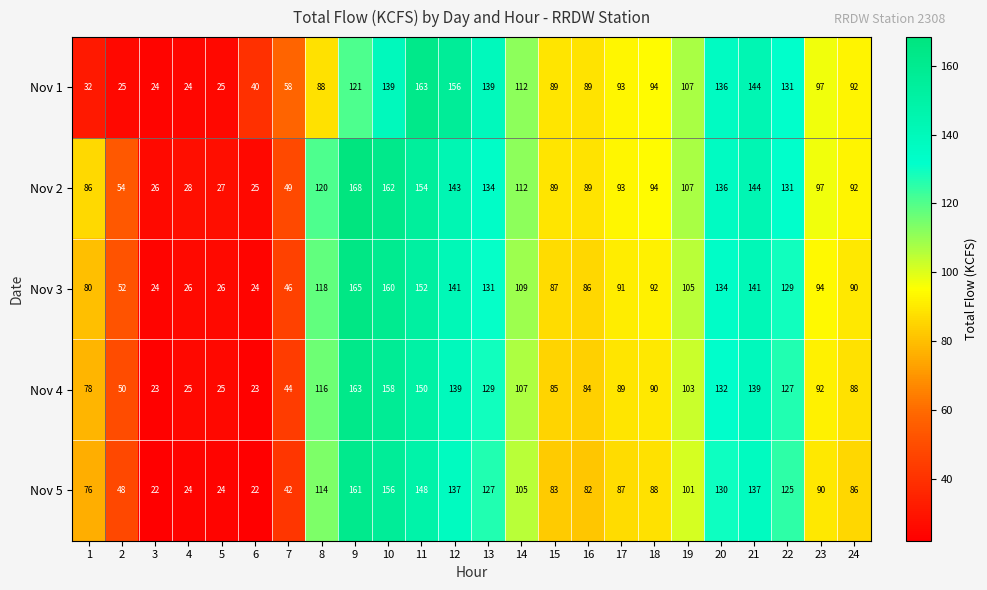

How many data points does each series have?

24